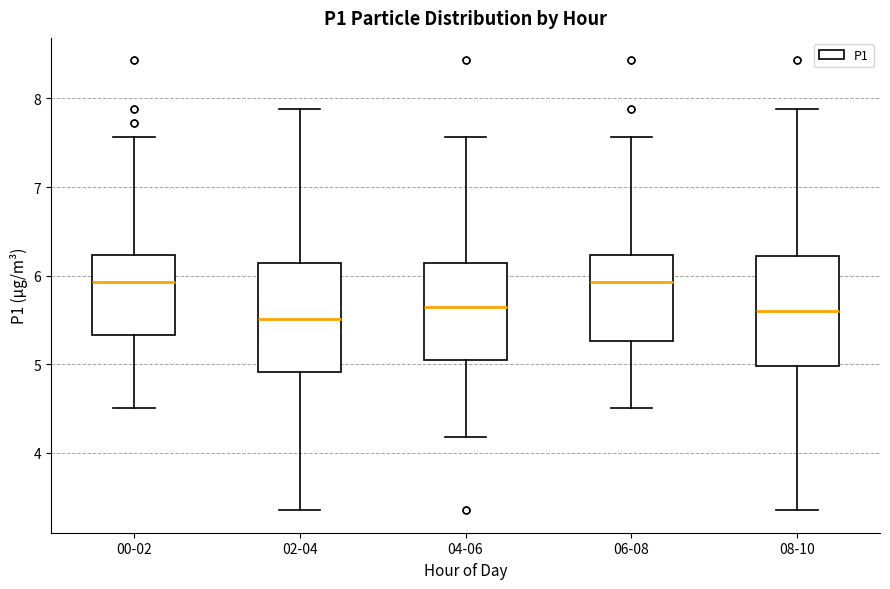

Where is the lower edge of the box for 08-10 on the y-axis? The values are not printed on the chart, so give them approximately, as read against the axis.

5.0